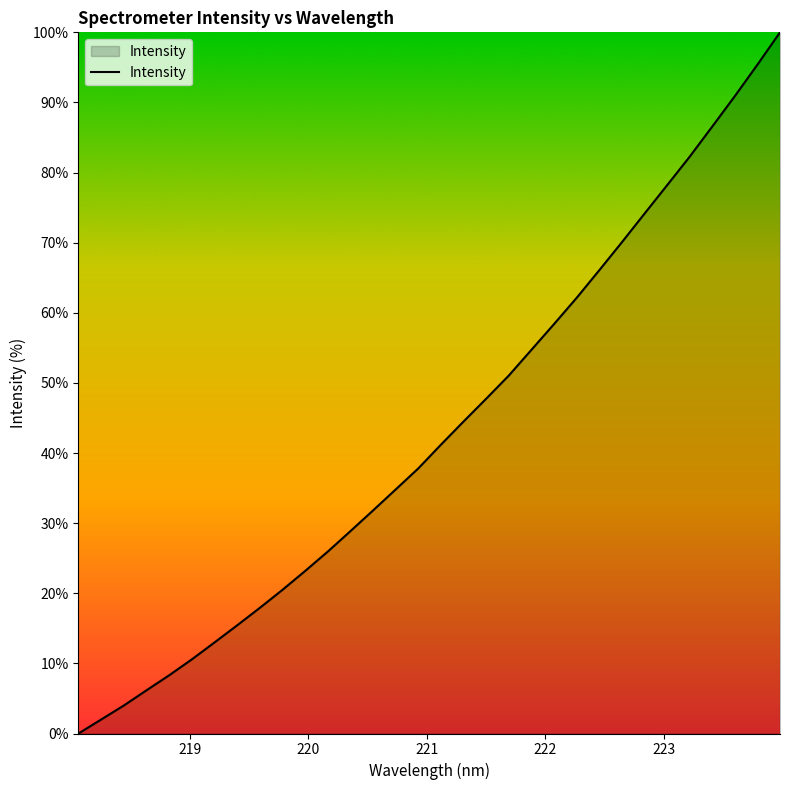

How many lines are shown in the chart?

1